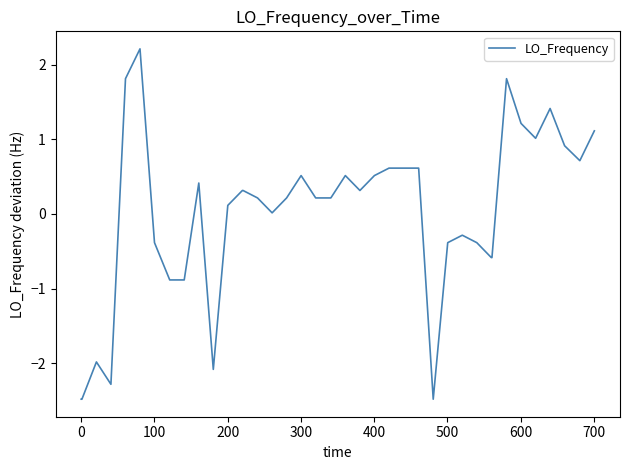

How many lines are shown in the chart?

1